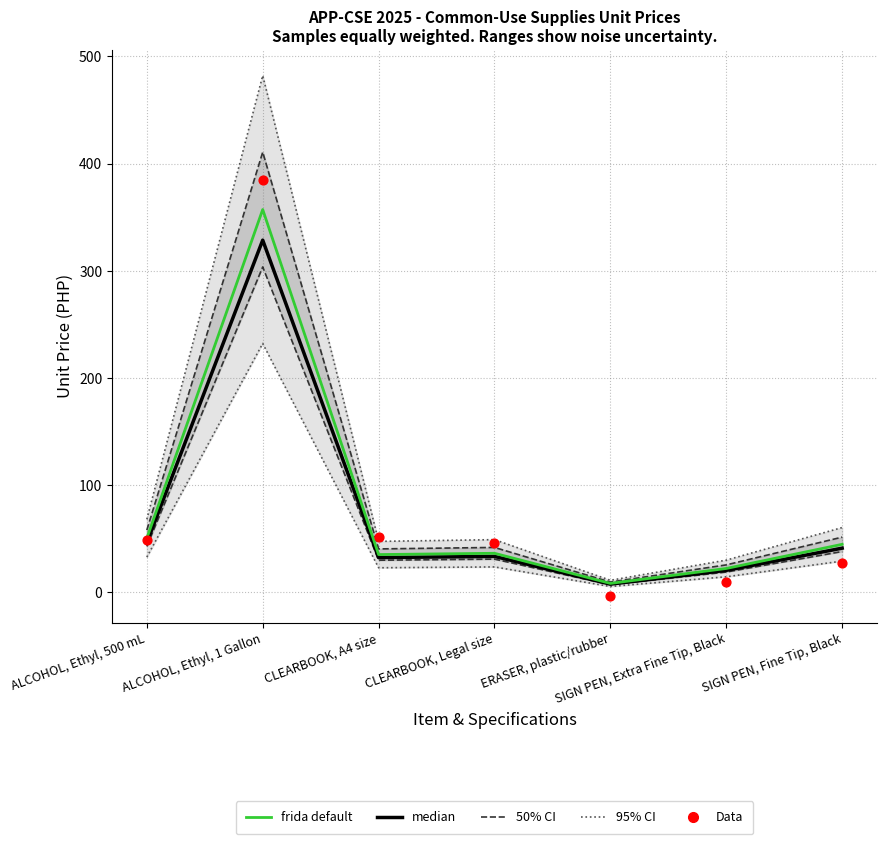

Which series has the largest Y range (max minus min)?

Data